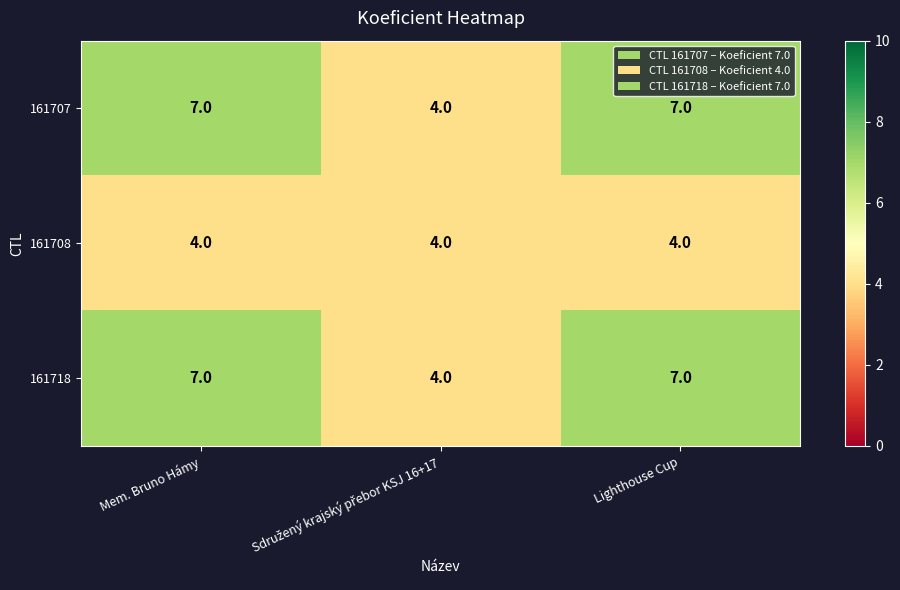

The value of 161718 at Mem. Bruno Hámy is 7. True or false?

True